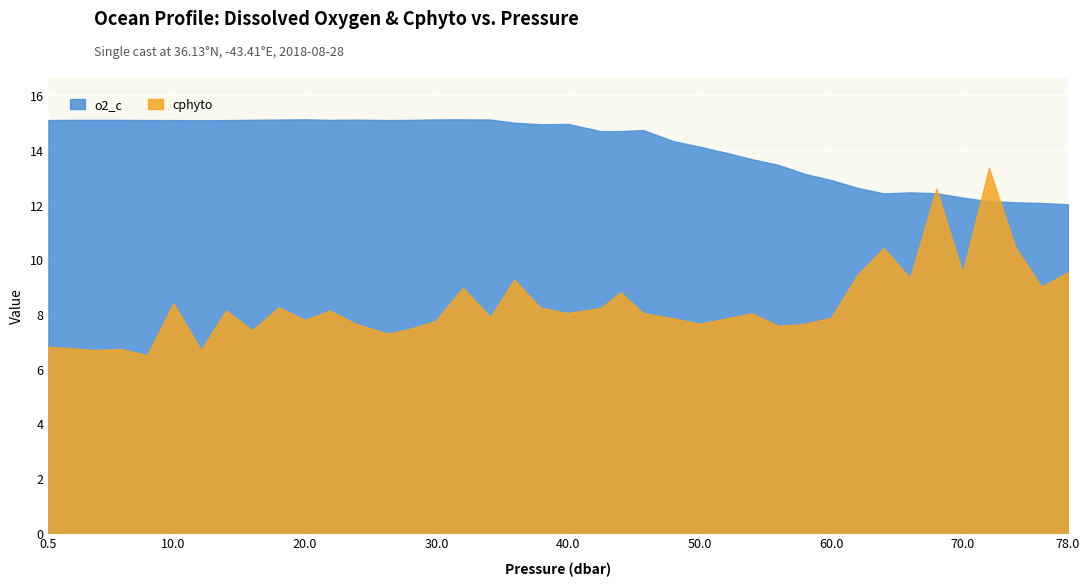

At which category is the sum across all series the highest?

72.0